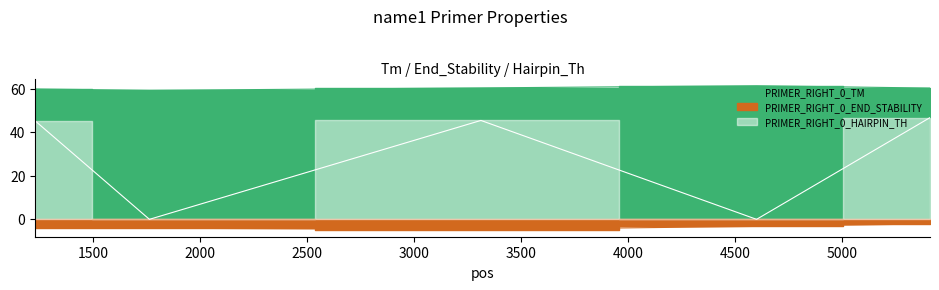

What is the total value across all series at 1229?

101.1